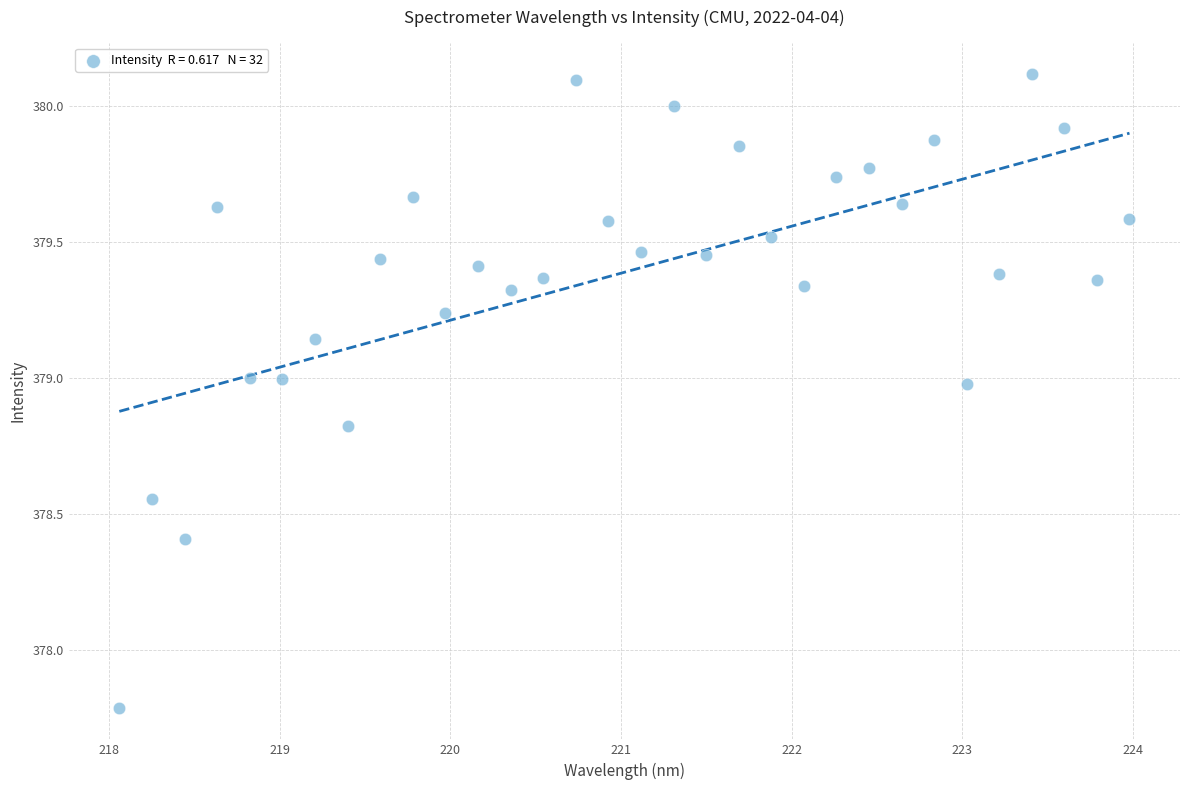

What Y value in the scatter plot is closest to 378?

377.8